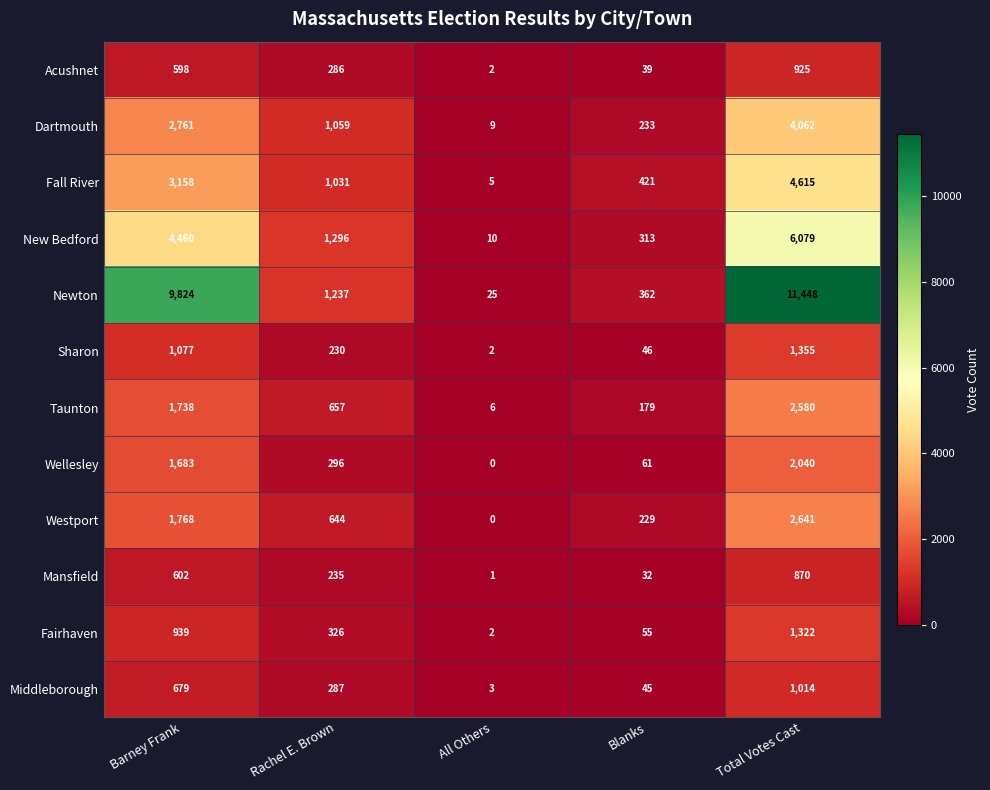

Where is Sharon nearest to the value 678?

Barney Frank